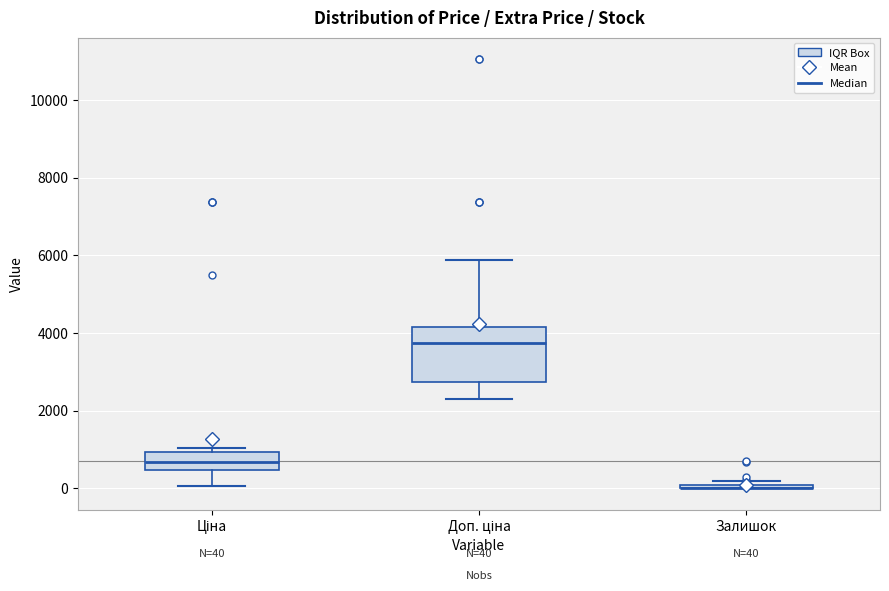

Which box is the tallest, from its lower edge to its upper edge?

Доп. ціна